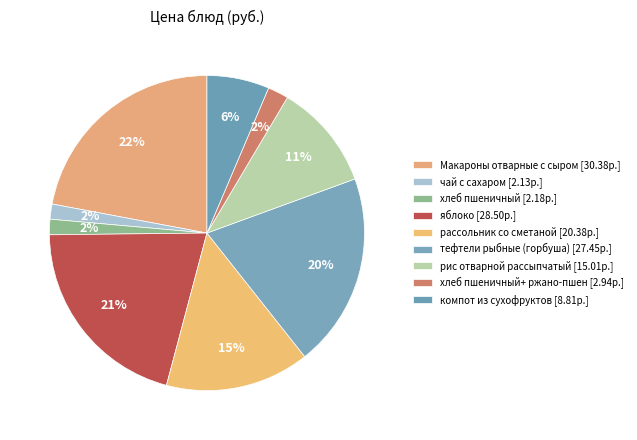

How many segments does this pie chart have?

9